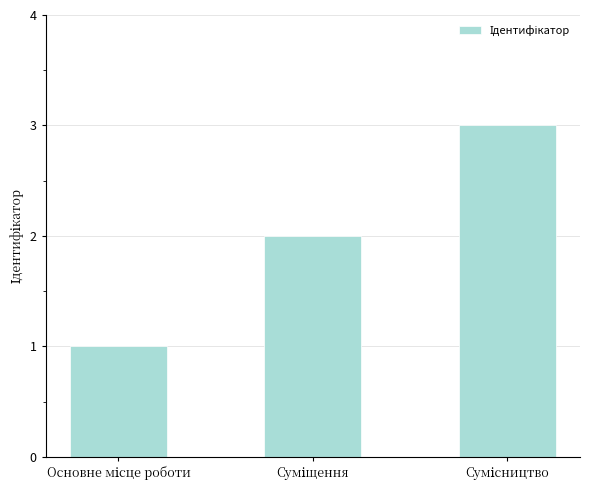

What is the maximum value shown in the chart?

3